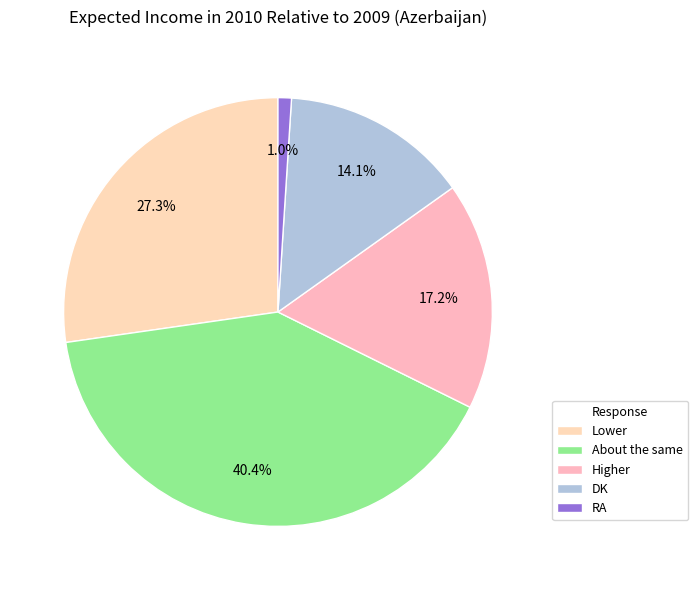

Which category has the biggest portion of the pie?

About the same